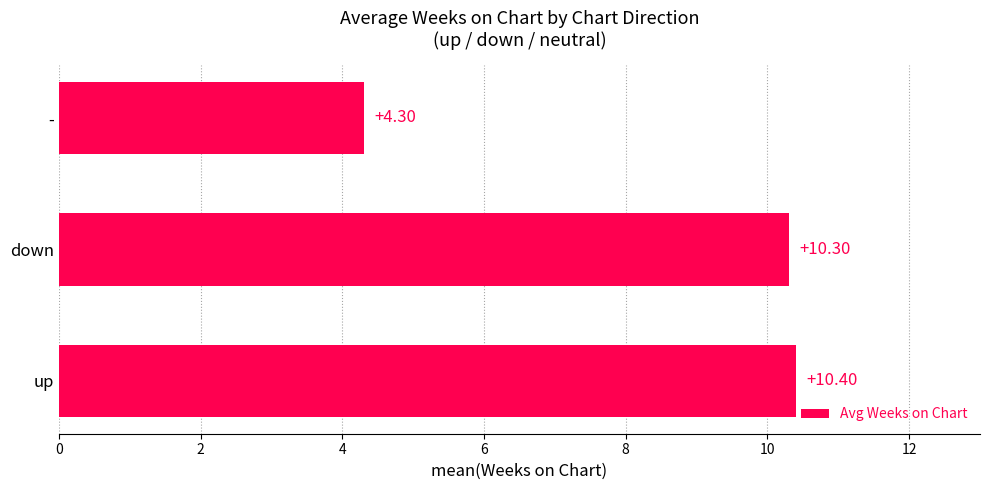

What is the difference between the values at up and -?

6.1